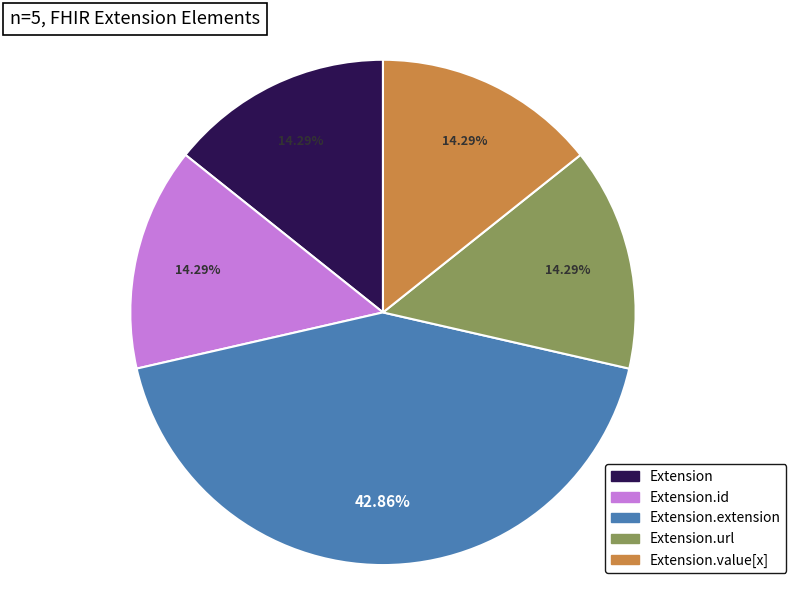

What is the total percentage of Extension.id and Extension.url?

28.6%